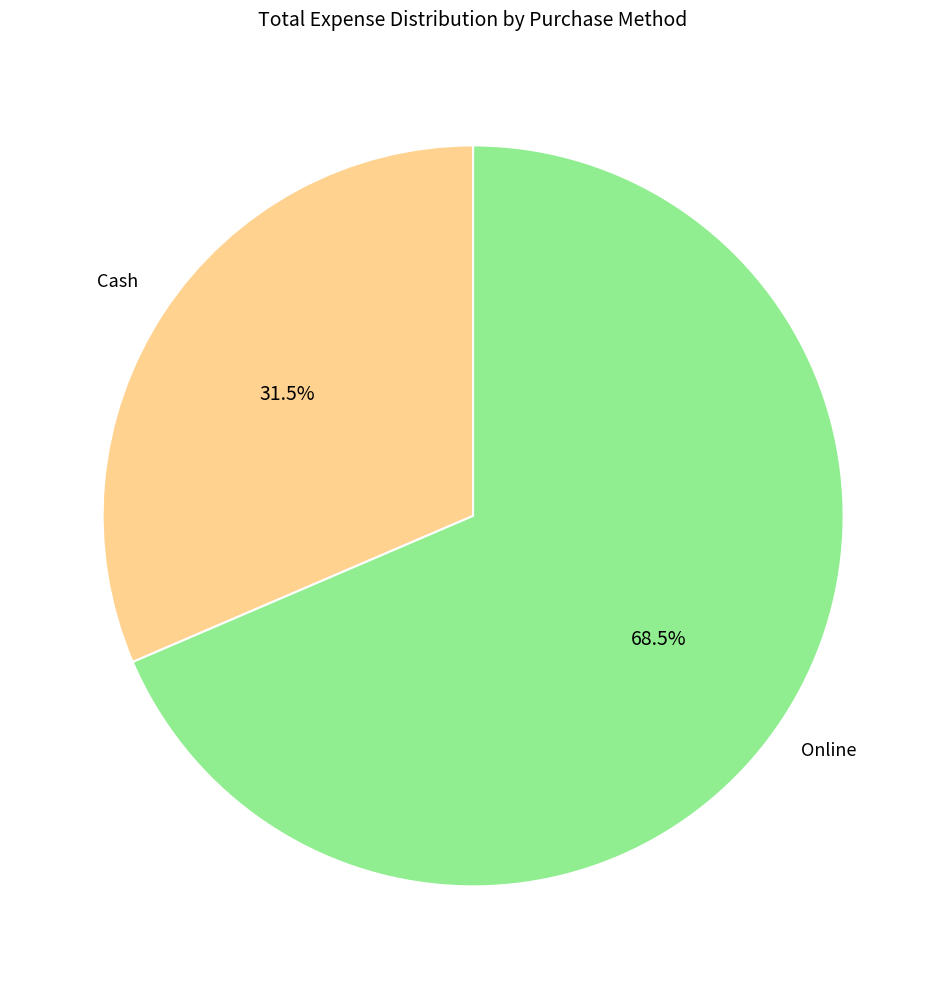

Does any single category account for the majority?

Yes